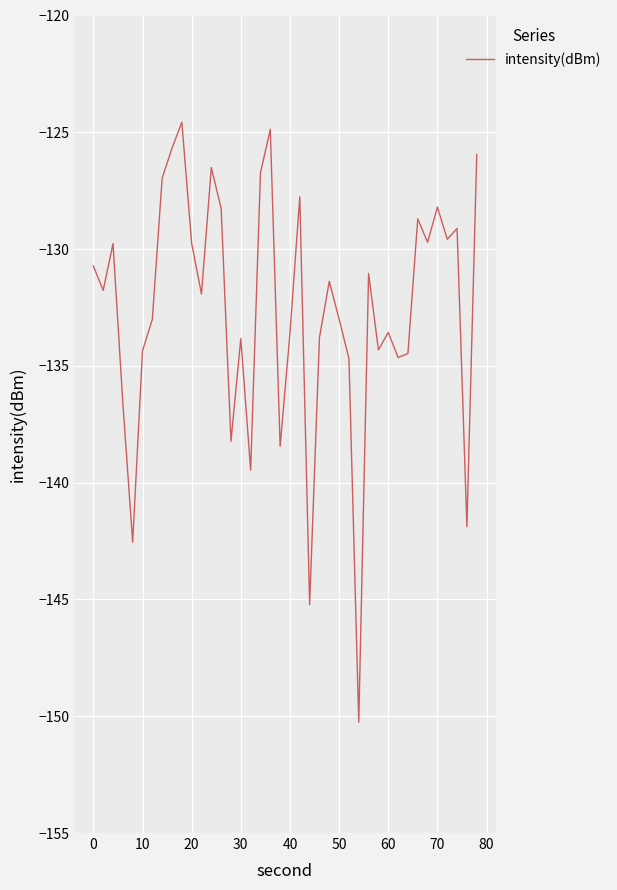

How many lines are shown in the chart?

1